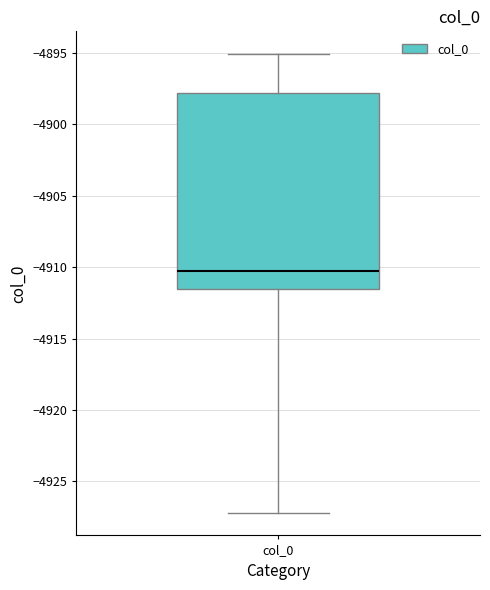

Transcribe this box plot: give where the median line is, the range the box spans, and where the two whiskers end, as read against the y-axis. The values are not printed on the chart, so give them approximately, as read against the axis.

median -4910.5, box -4911.5 to -4898.0, whiskers -4927.0 to -4895.0